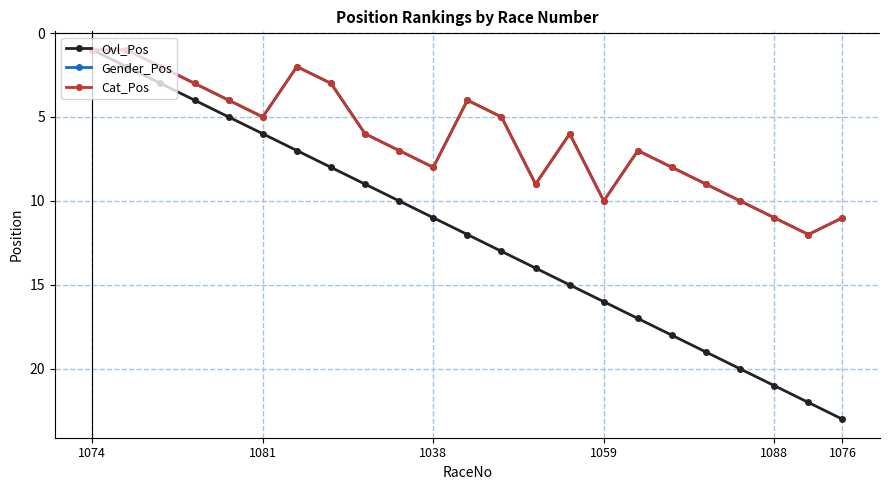

Does the chart have visible grid lines?

Yes